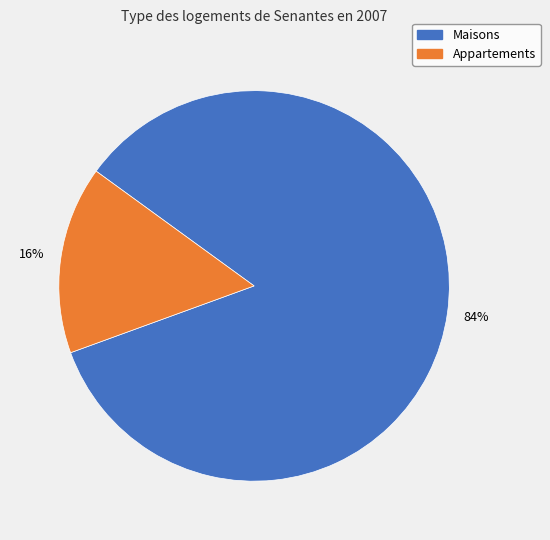

To the nearest percent, what is the average slice percentage?

50%